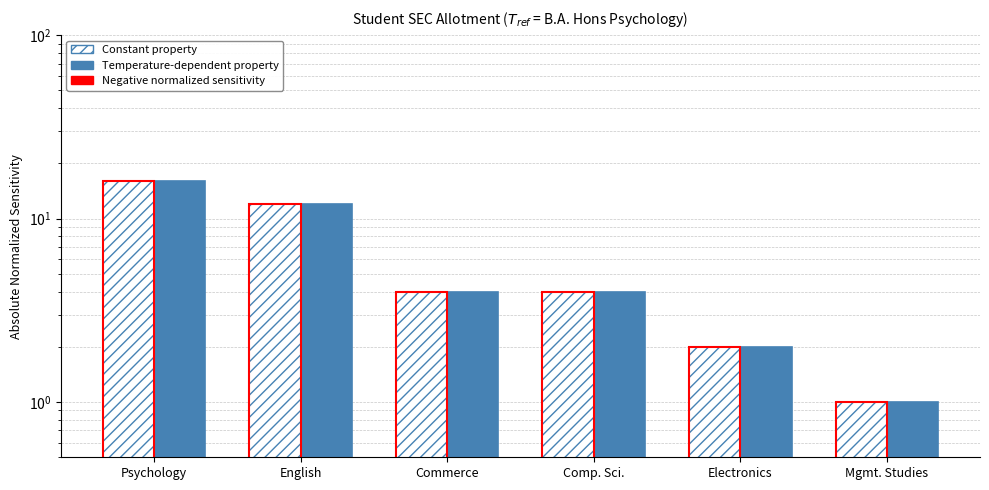

Is the value of Constant property at Commerce greater than the value of Temperature-dependent property at Comp. Sci.?

No